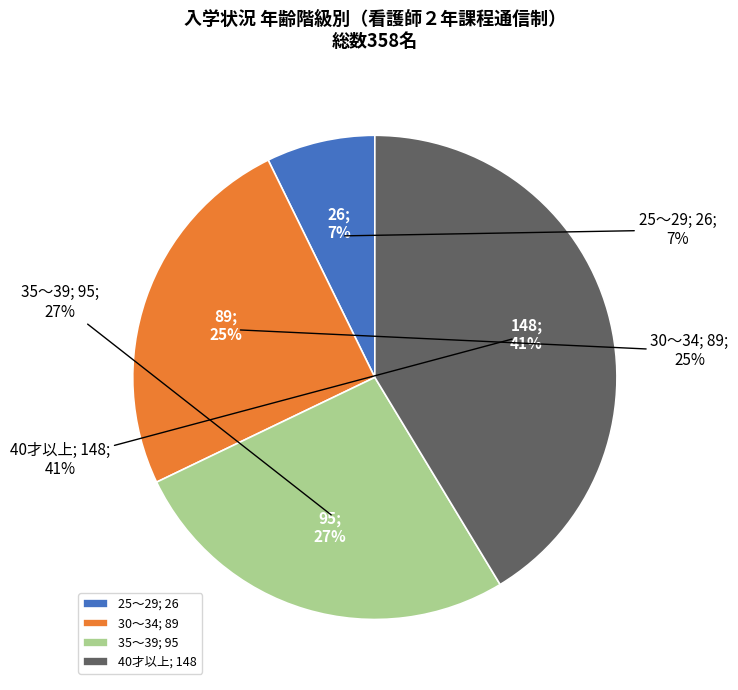

To the nearest percent, what is the difference between the 35～39 and 30～34 slice percentages?

2%